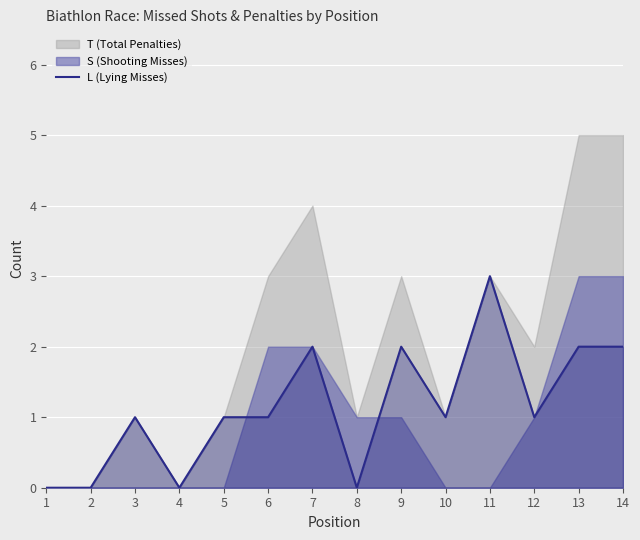

Which label corresponds to the smallest value in the chart?

1